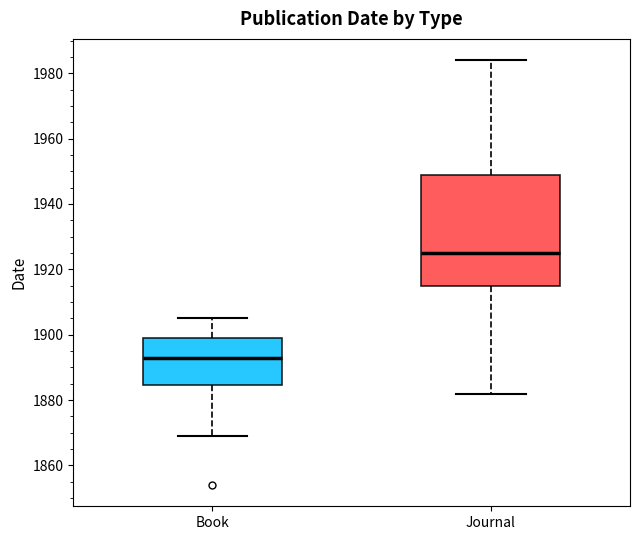

Reading left to right, transcribe this box plot: for each box, give where its median line is, the range the box spans, and where its two whiskers end, as read against the y-axis. The values are not printed on the chart, so give them approximately, as read against the axis.

Book: median 1894, box 1884 to 1900, whiskers 1870 to 1906
Journal: median 1926, box 1914 to 1948, whiskers 1882 to 1984